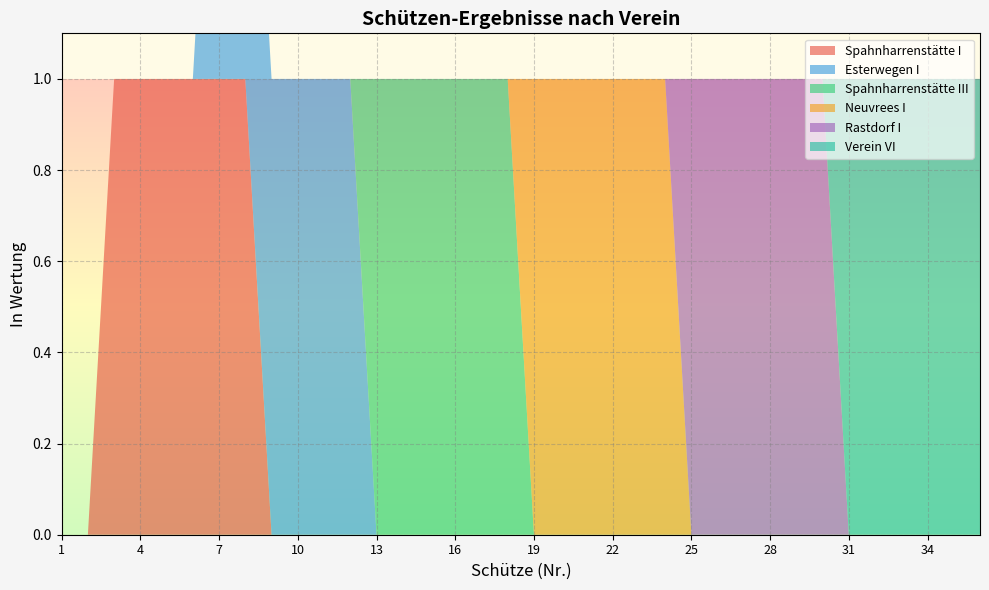

Reading left to right, transcribe all the data shown in this chart.

Spahnharrenstätte I: 1=0	2=0	3=1	4=1	5=1	6=1	7=1	8=1	9=0	10=0	11=0	12=0	13=0	14=0	15=0	16=0	17=0	18=0	19=0	20=0	21=0	22=0	23=0	24=0	25=0	26=0	27=0	28=0	29=0	30=0	31=0	32=0	33=0	34=0	35=0	36=0
Esterwegen I: 1=0	2=0	3=0	4=0	5=0	6=0	7=1	8=1	9=1	10=1	11=1	12=1	13=0	14=0	15=0	16=0	17=0	18=0	19=0	20=0	21=0	22=0	23=0	24=0	25=0	26=0	27=0	28=0	29=0	30=0	31=0	32=0	33=0	34=0	35=0	36=0
Spahnharrenstätte III: 1=0	2=0	3=0	4=0	5=0	6=0	7=0	8=0	9=0	10=0	11=0	12=0	13=1	14=1	15=1	16=1	17=1	18=1	19=0	20=0	21=0	22=0	23=0	24=0	25=0	26=0	27=0	28=0	29=0	30=0	31=0	32=0	33=0	34=0	35=0	36=0
Neuvrees I: 1=0	2=0	3=0	4=0	5=0	6=0	7=0	8=0	9=0	10=0	11=0	12=0	13=0	14=0	15=0	16=0	17=0	18=0	19=1	20=1	21=1	22=1	23=1	24=1	25=0	26=0	27=0	28=0	29=0	30=0	31=0	32=0	33=0	34=0	35=0	36=0
Rastdorf I: 1=0	2=0	3=0	4=0	5=0	6=0	7=0	8=0	9=0	10=0	11=0	12=0	13=0	14=0	15=0	16=0	17=0	18=0	19=0	20=0	21=0	22=0	23=0	24=0	25=1	26=1	27=1	28=1	29=1	30=1	31=0	32=0	33=0	34=0	35=0	36=0
Verein VI: 1=0	2=0	3=0	4=0	5=0	6=0	7=0	8=0	9=0	10=0	11=0	12=0	13=0	14=0	15=0	16=0	17=0	18=0	19=0	20=0	21=0	22=0	23=0	24=0	25=0	26=0	27=0	28=0	29=0	30=0	31=1	32=1	33=1	34=1	35=1	36=1